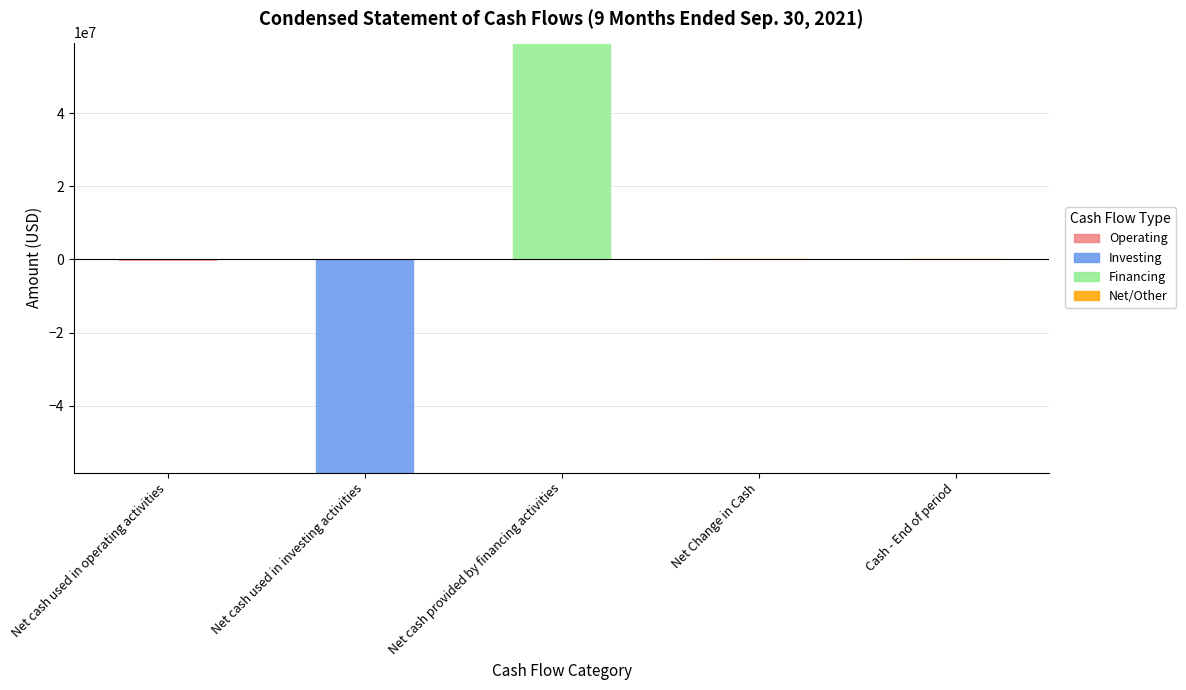

Which series has the largest total across all categories?

Financing